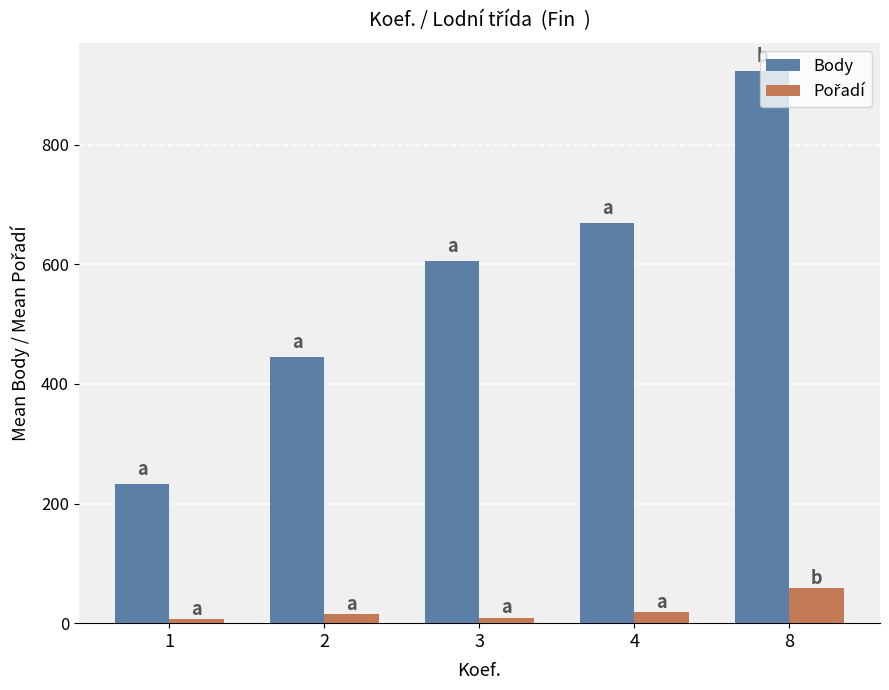

What is the difference between the maximum and minimum values in the Body series?

691.3